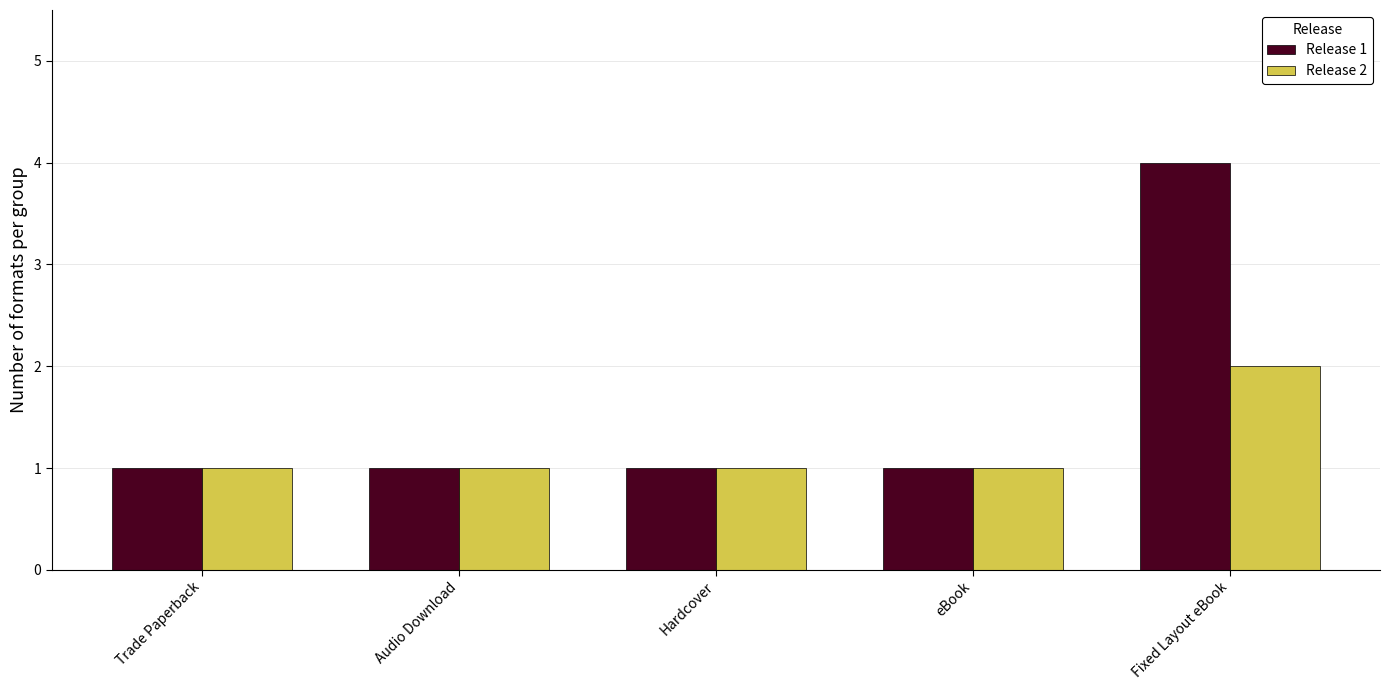

How many categories are shown in the chart?

5